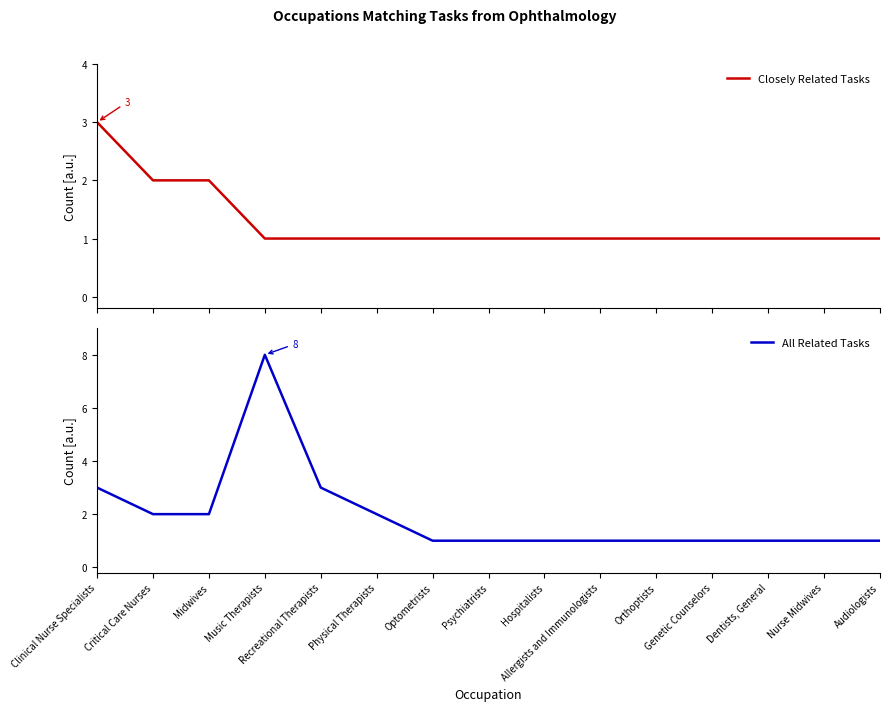

Between Midwives and Hospitalists, which series saw the biggest shift?

Closely Related Tasks